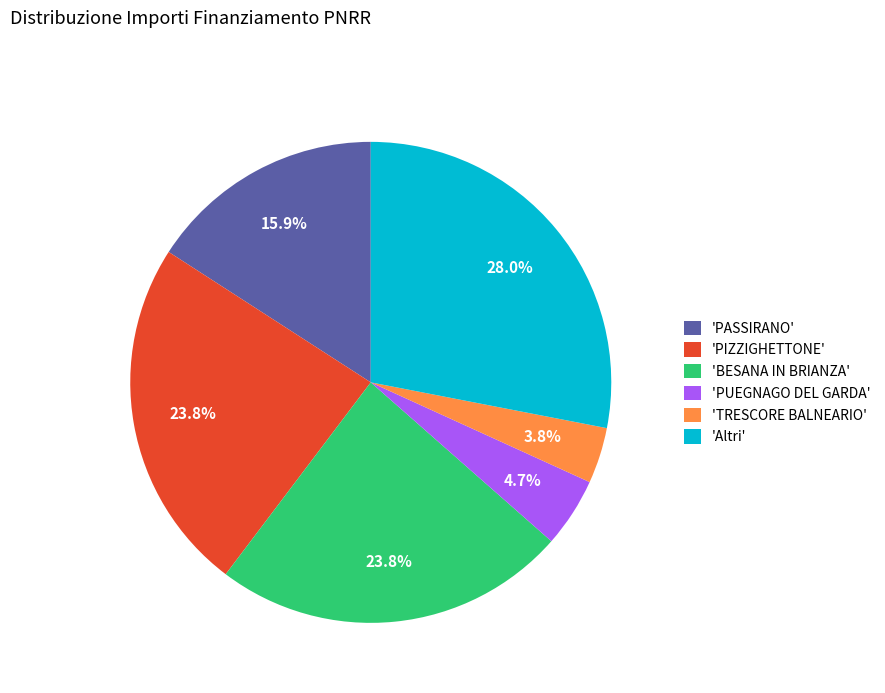

Which has a higher value, 'PASSIRANO' or 'BESANA IN BRIANZA'?

'BESANA IN BRIANZA'